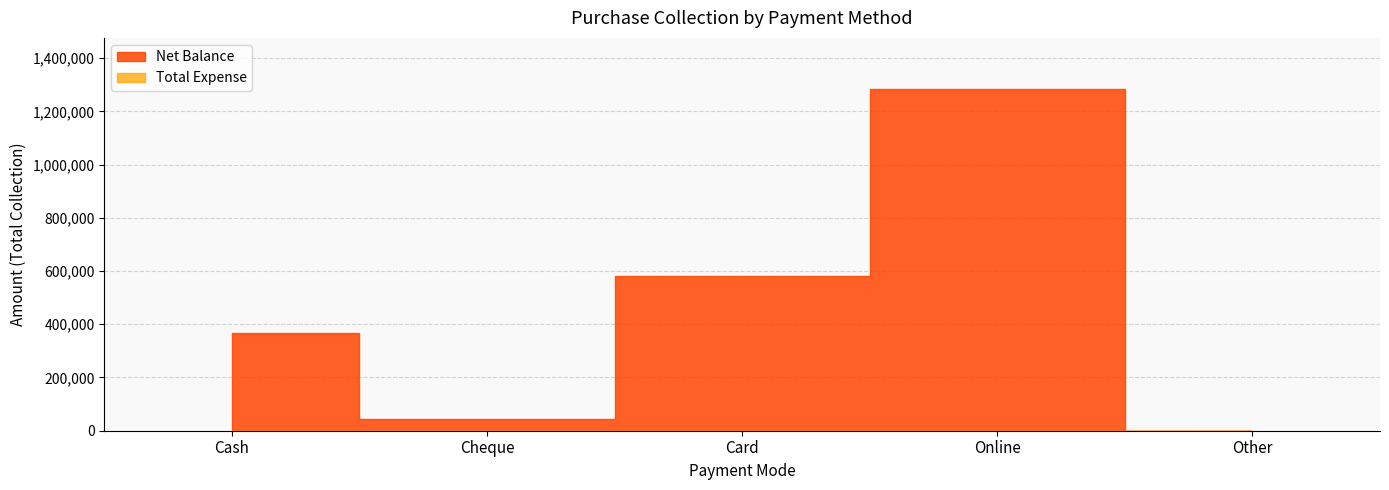

At which category does Net Balance reach its first local peak?

Online